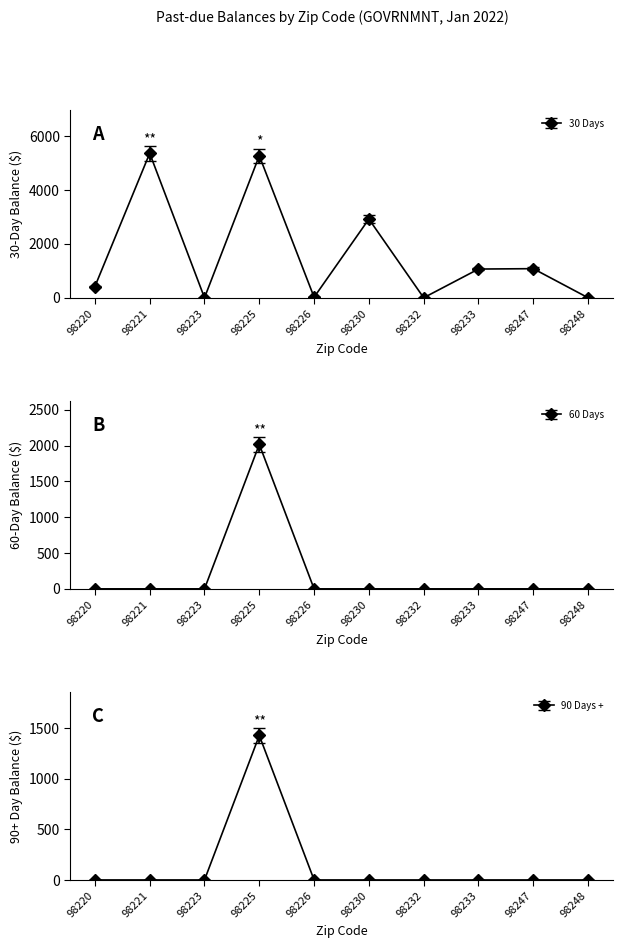

What is the spread (max minus min) of values at 98220?

416.5